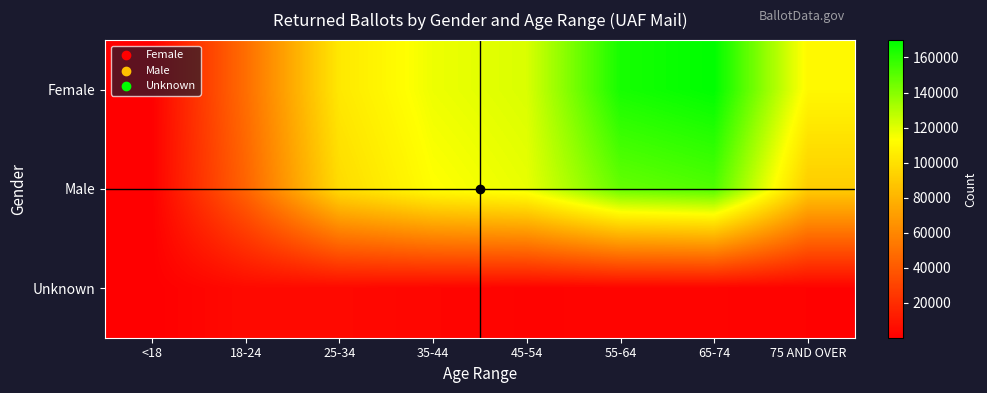

Between 65-74 and 75 AND OVER, which series saw the biggest shift?

Male